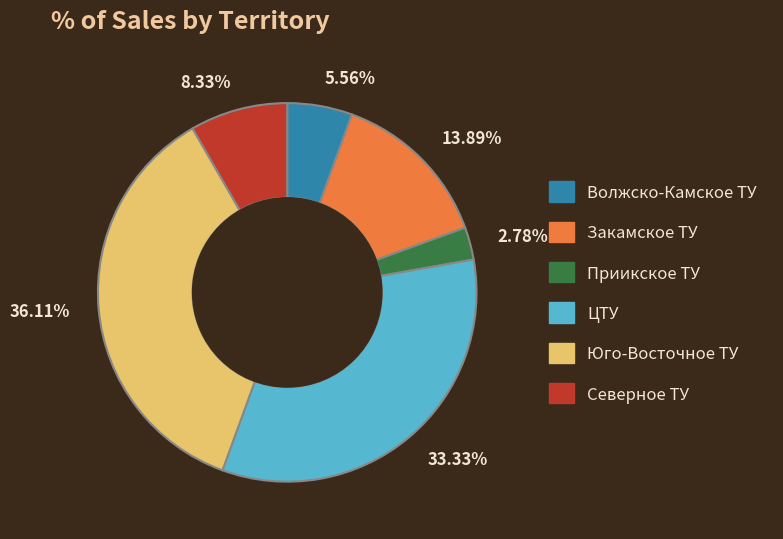

To the nearest percent, what is the average slice percentage?

17%